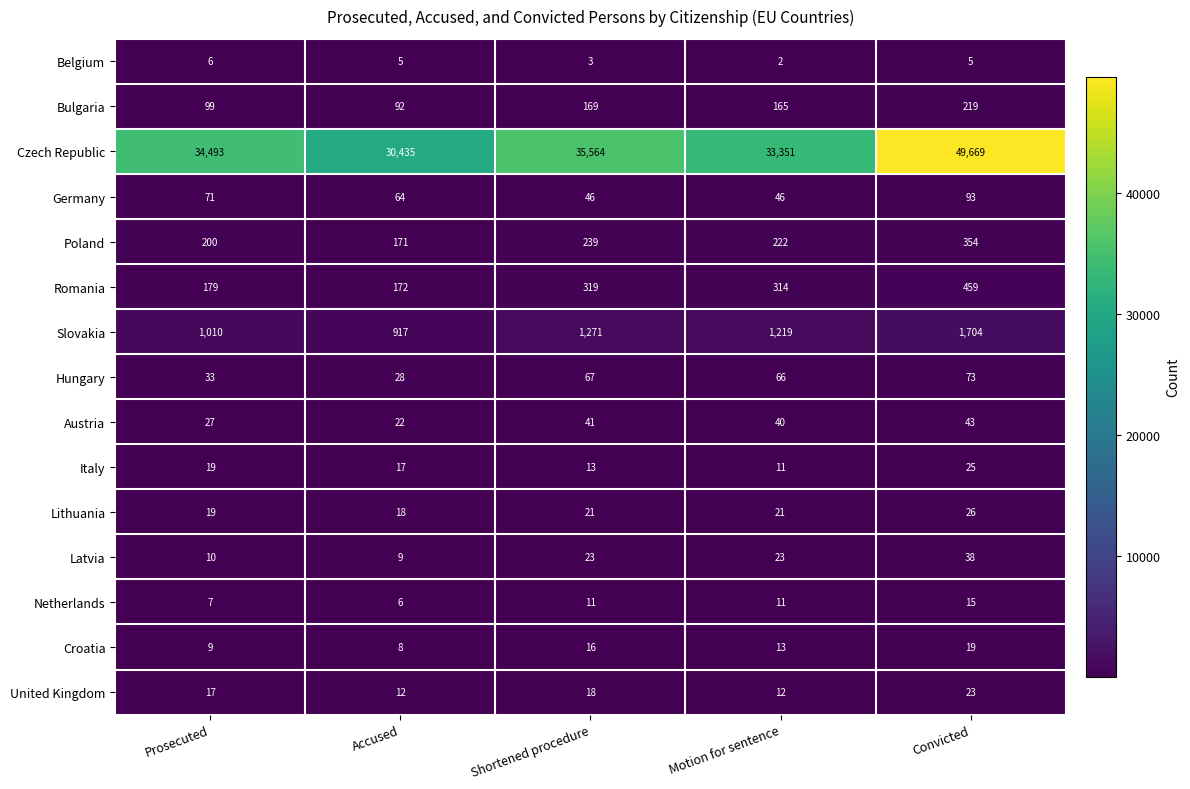

Which series has the largest range (max minus min)?

Czech Republic